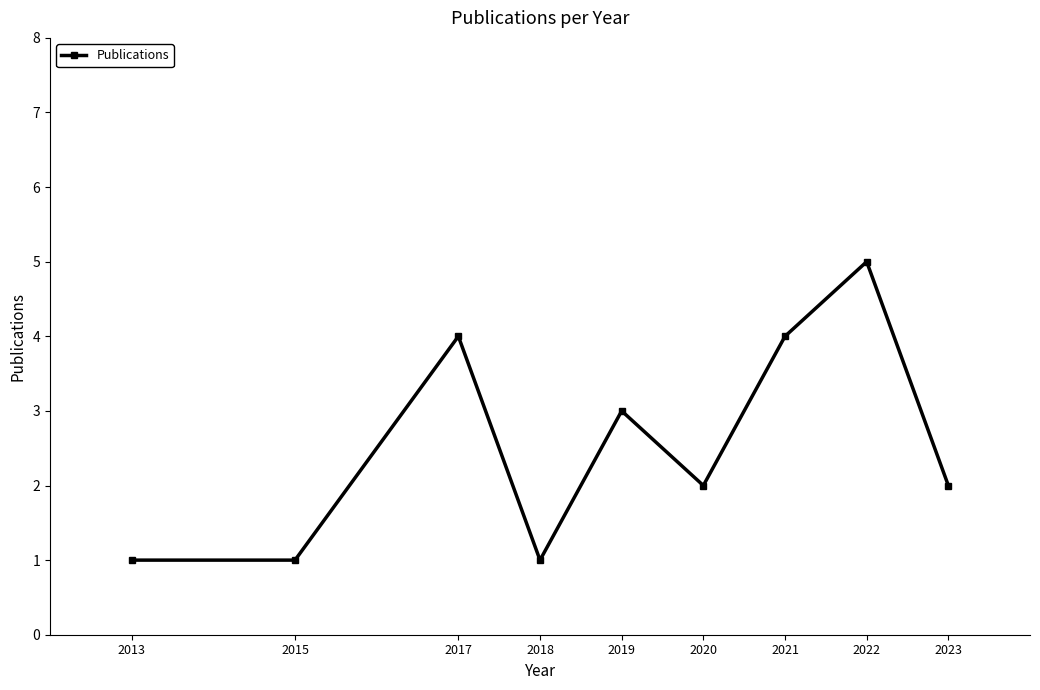

The chart shows a value of 1 at 2023. True or false?

False